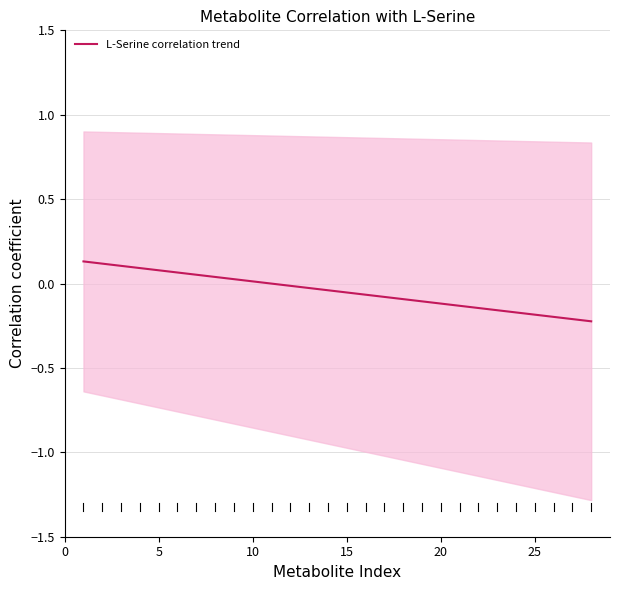

What is the sum of all values?

-1.3